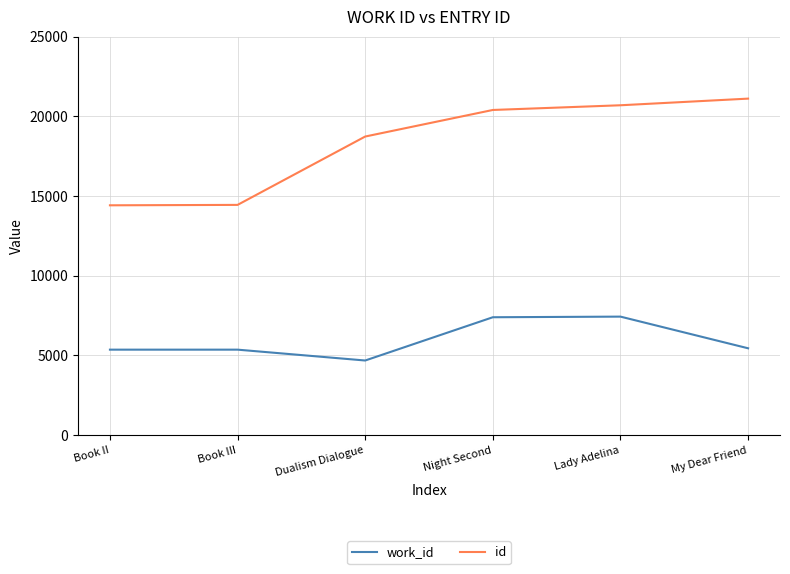

Which series has the largest total across all categories?

id